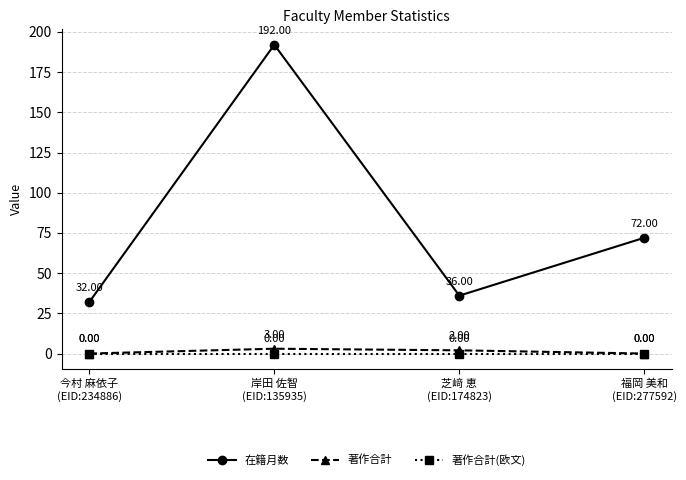

What position from the right is 福岡 美和
(EID:277592)?

1